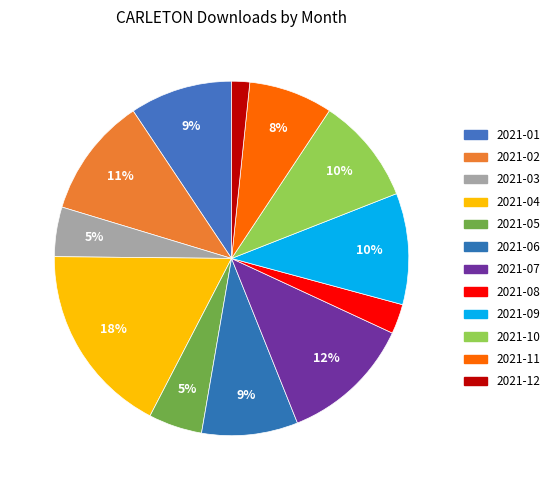

What is the largest slice in the pie chart?

2021-04